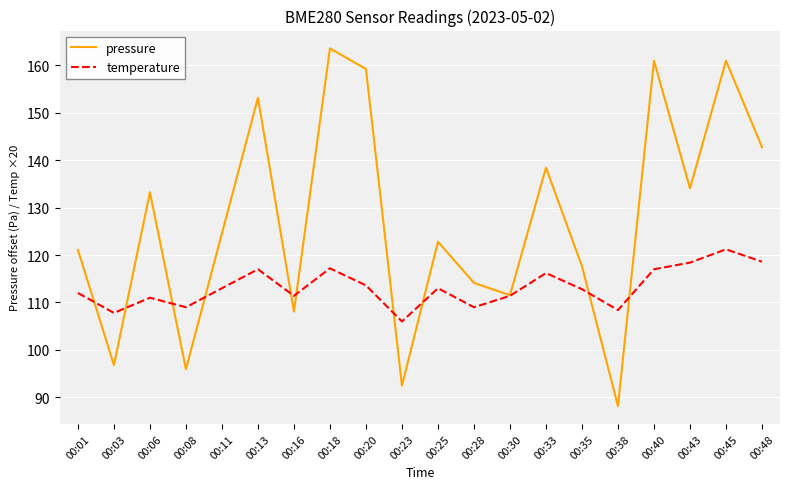

At 00:35, list the series in order from smallest to largest.

temperature, pressure